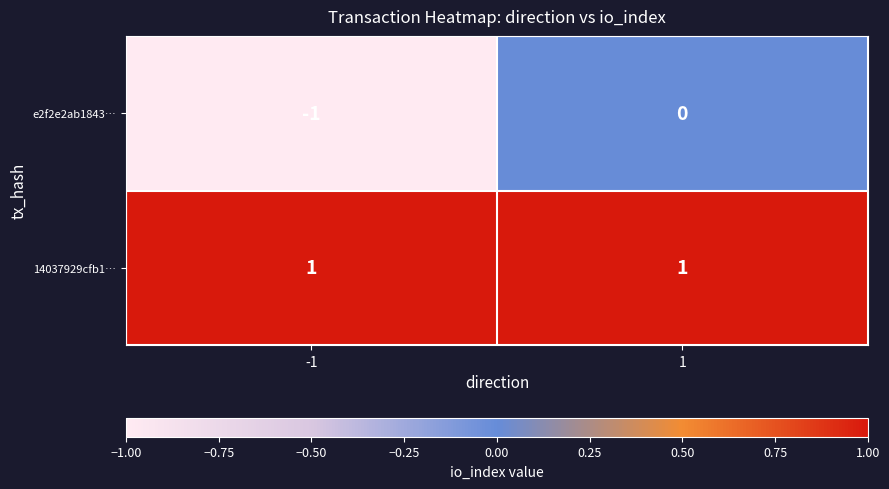

True or false: e2f2e2ab1843… has a value of 0 at -1.

False